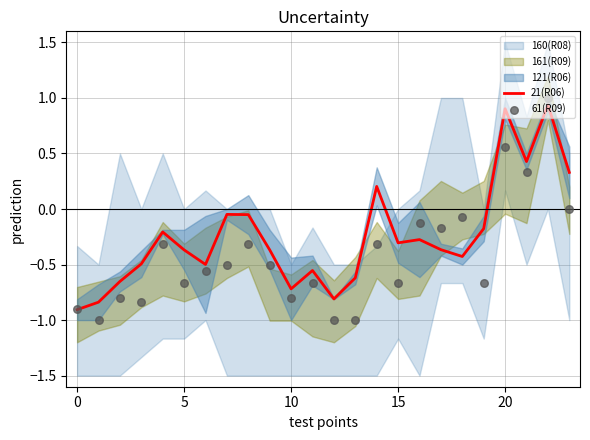

What is the lowest value of the 21(R06) series?

-0.9